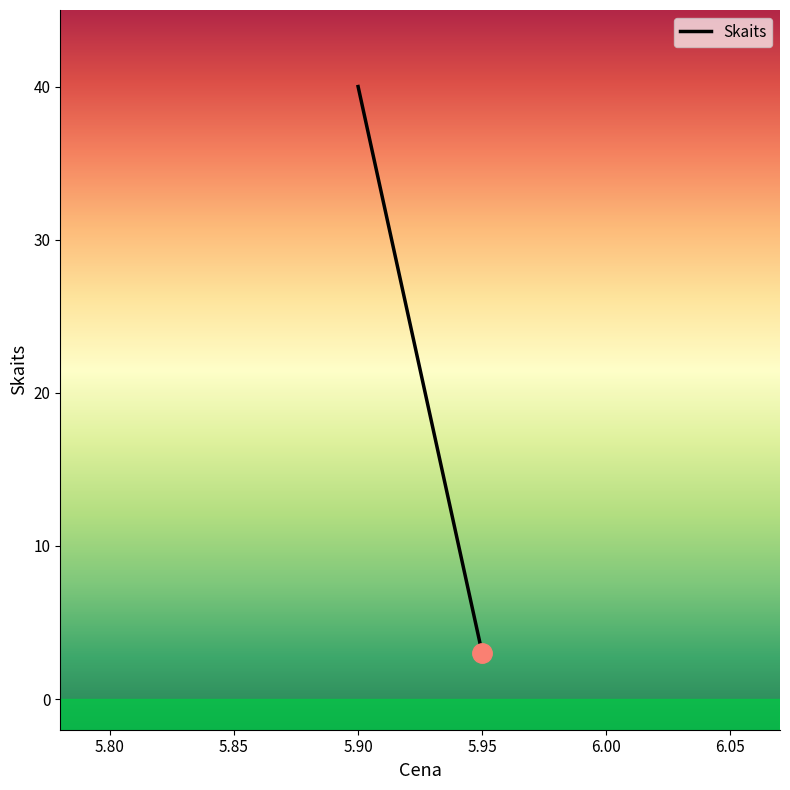

Which label corresponds to the largest value in the chart?

5.9